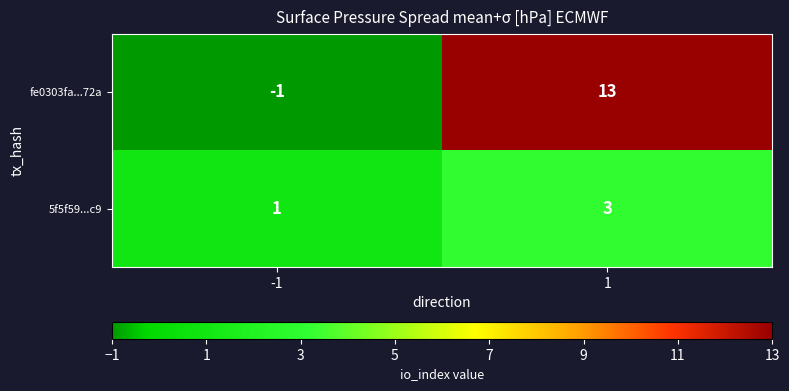

Rank the series by their maximum value, from highest to lowest.

fe0303fa...72a, 5f5f59...c9